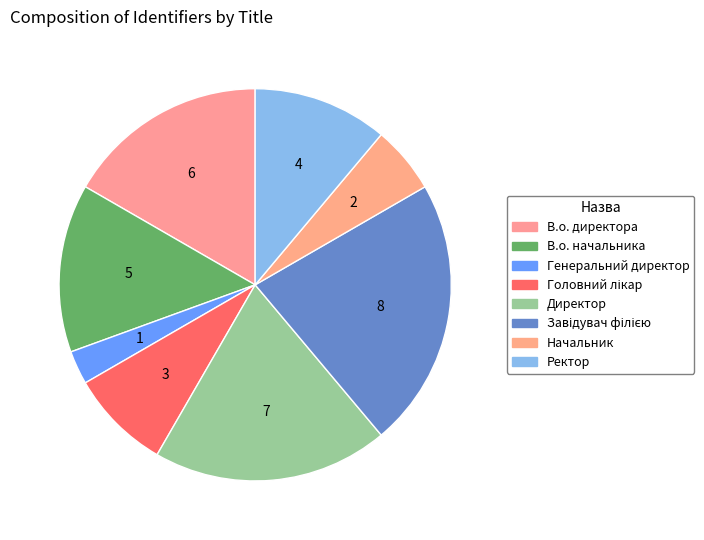

How many segments does this pie chart have?

8